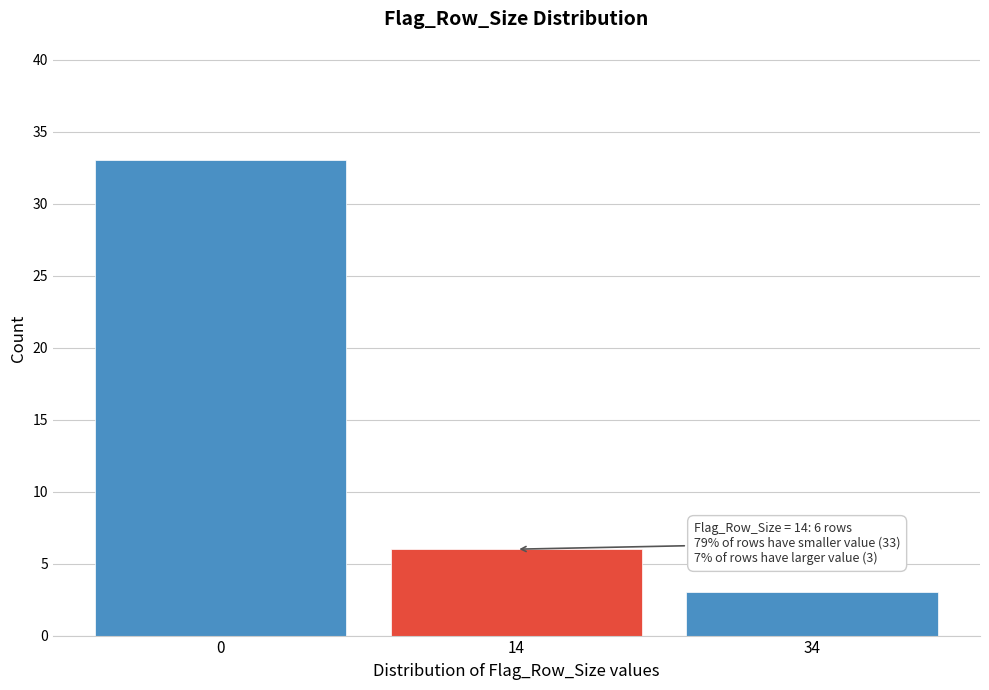

Reading left to right, transcribe all the data shown in this chart.

0=33	14=6	34=3